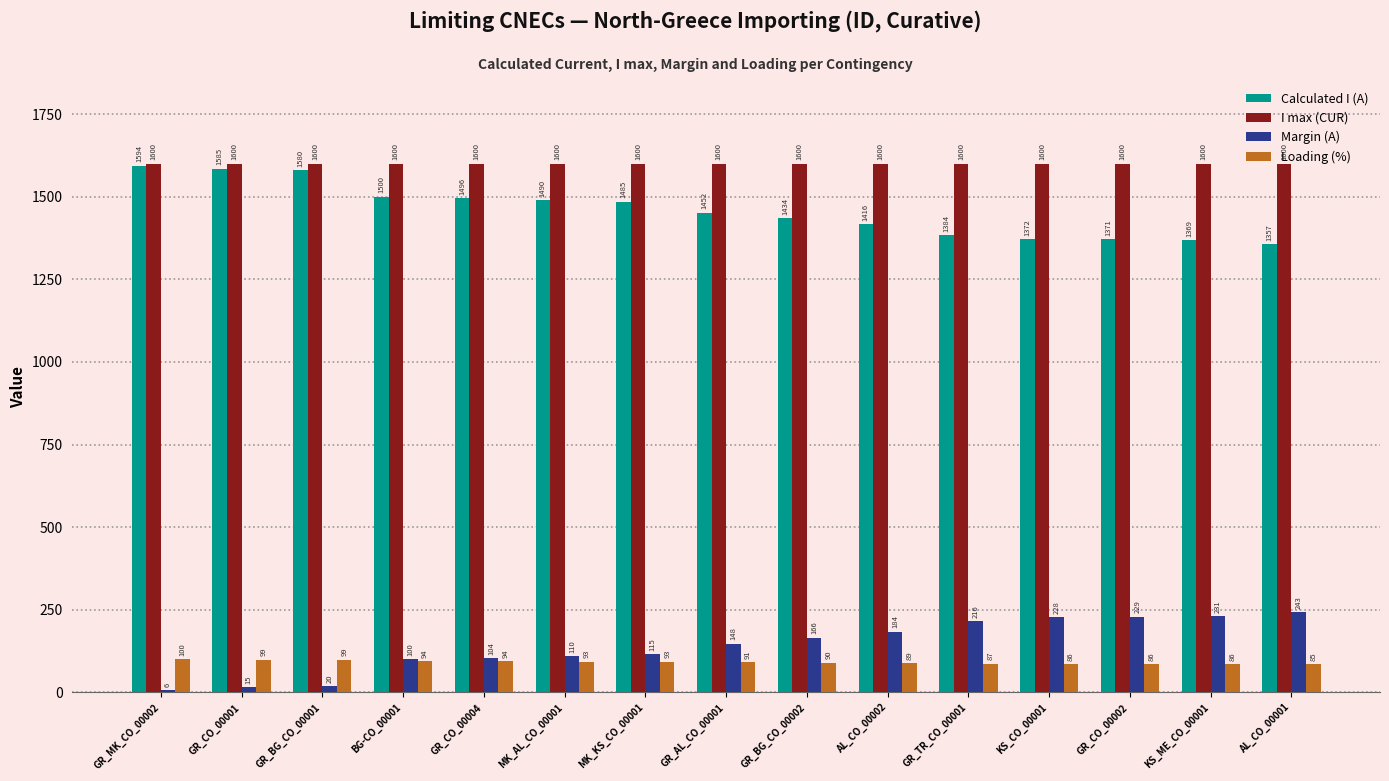

True or false: Margin (A) has a value of 6 at GR_MK_CO_00002.

True